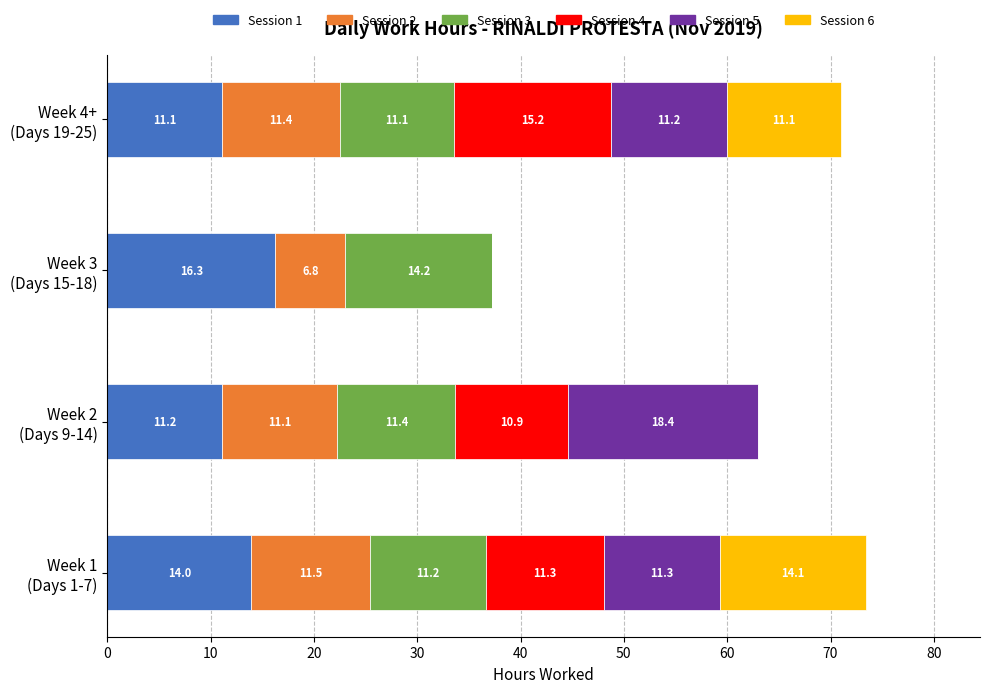

What is the maximum value for Session 1?

16.3